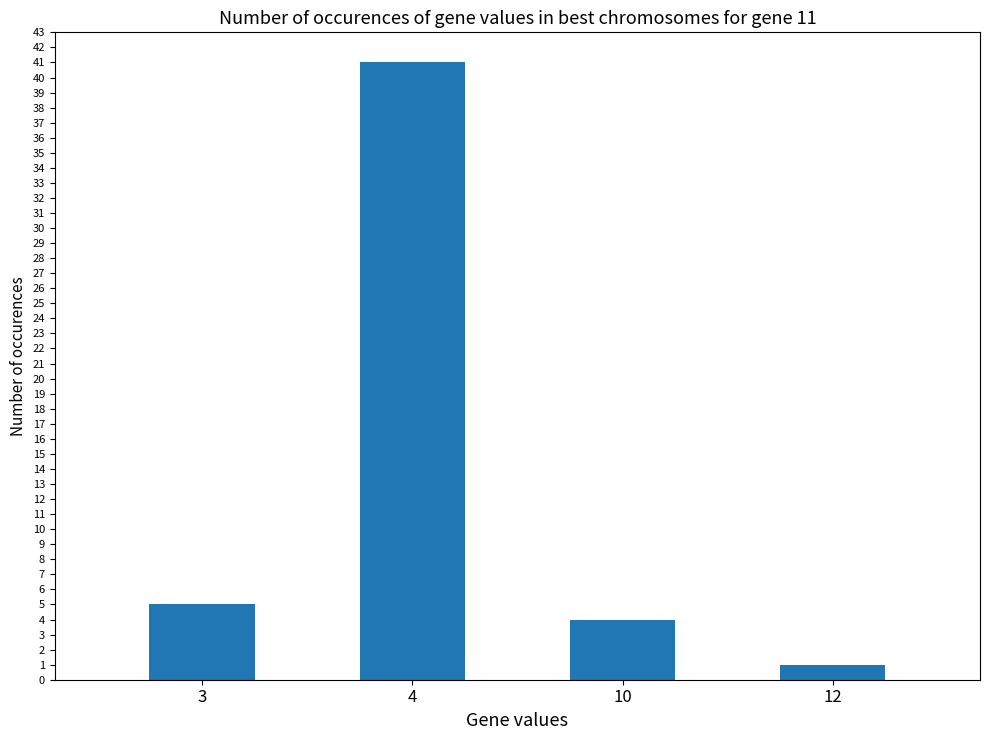

Is it true that the value at 3 is 5?

True